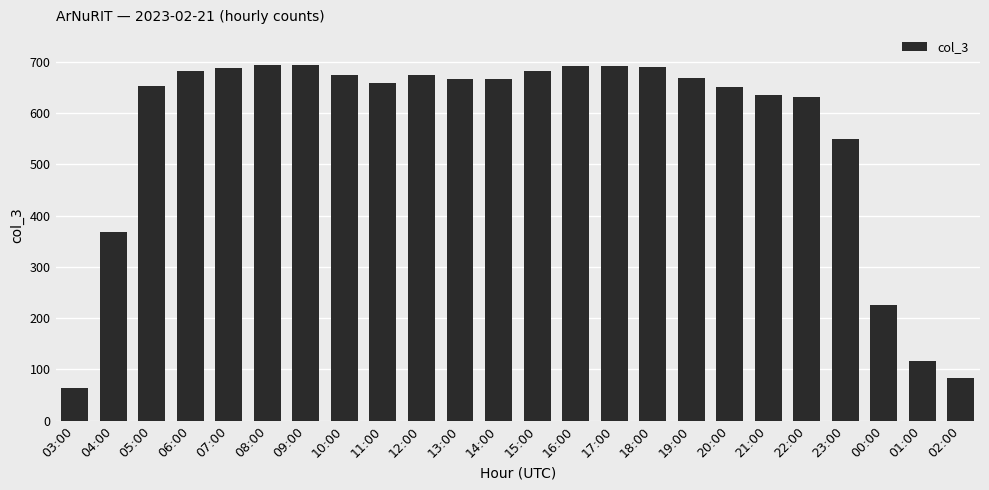

What is the difference between the maximum and minimum values?

630